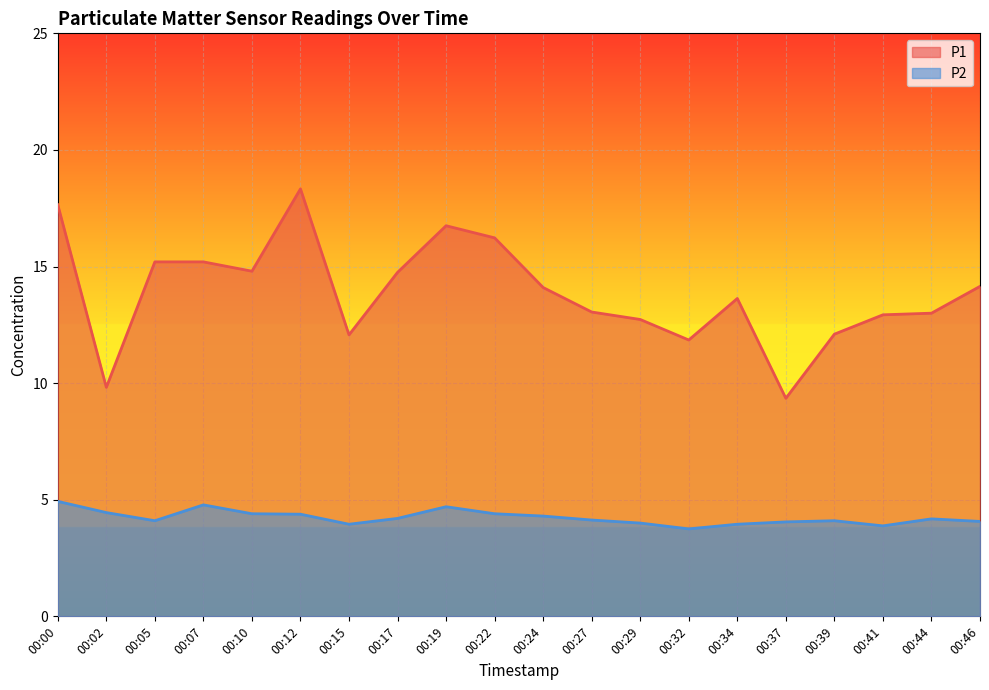

Reading left to right, list all the values displayed in this chart.

P1: 17.6	9.8	15.2	15.2	14.8	18.3	12.1	14.8	16.8	16.2	14.1	13.1	12.7	11.8	13.6	9.3	12.1	12.9	13.0	14.2
P2: 4.9	4.5	4.1	4.8	4.4	4.4	4.0	4.2	4.7	4.4	4.3	4.1	4.0	3.8	4.0	4.0	4.1	3.9	4.2	4.1